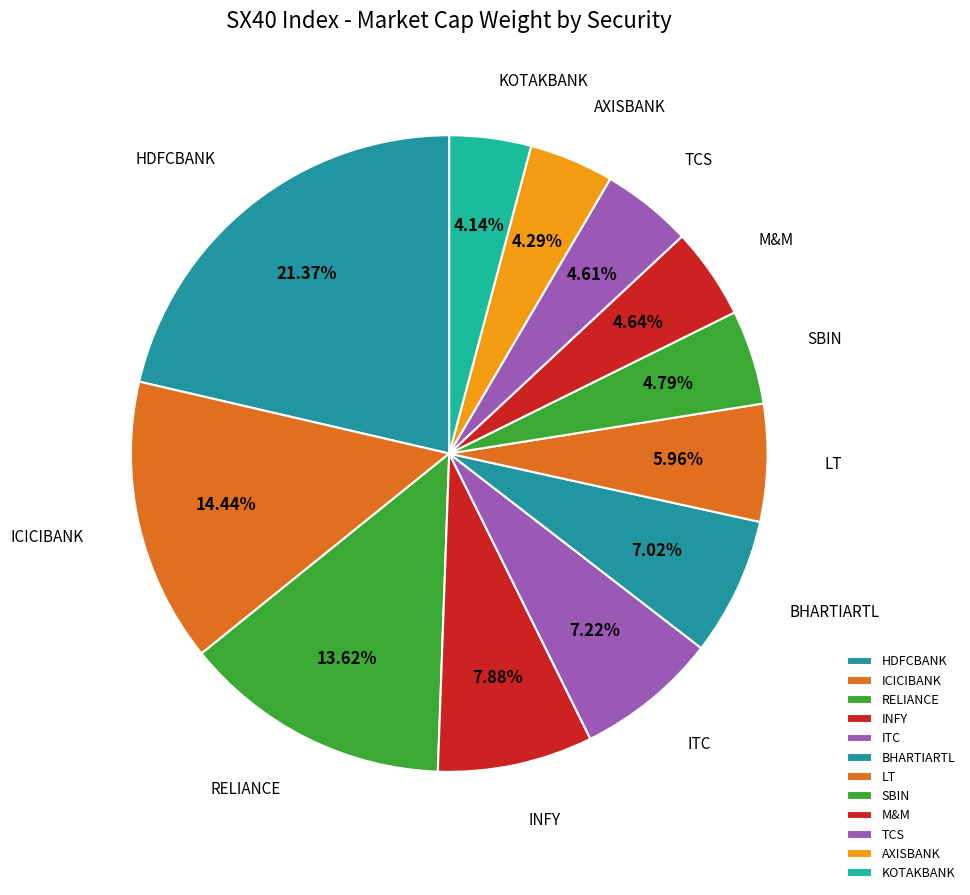

To the nearest percent, what is the difference between the largest and smallest slice percentages?

17%